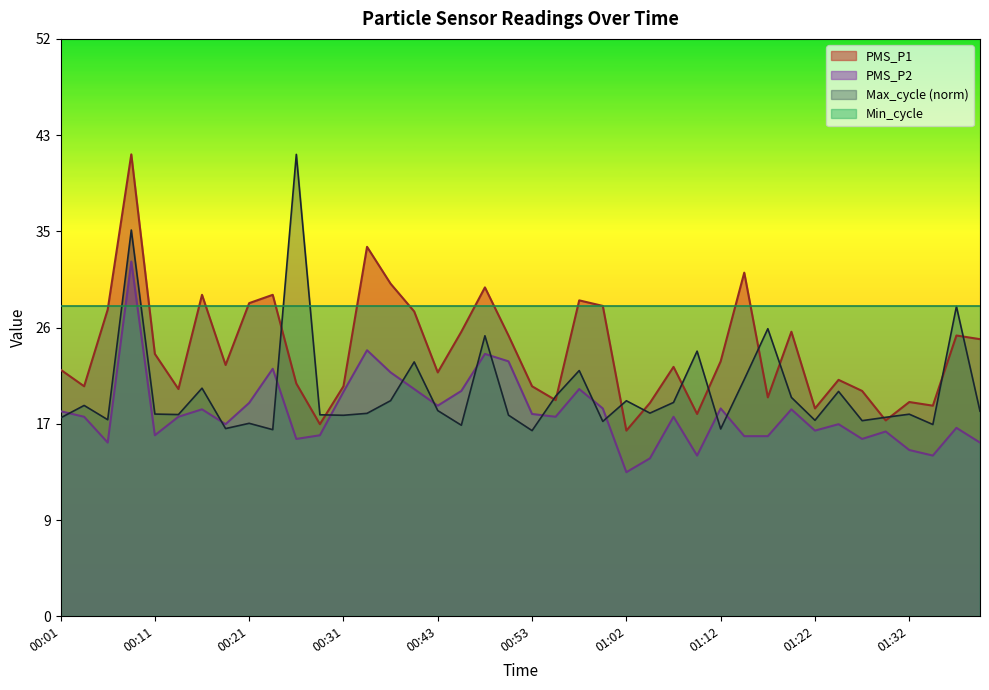

List the series in order of their overall mean, lowest first.

PMS_P2, Max_cycle (norm), PMS_P1, Min_cycle